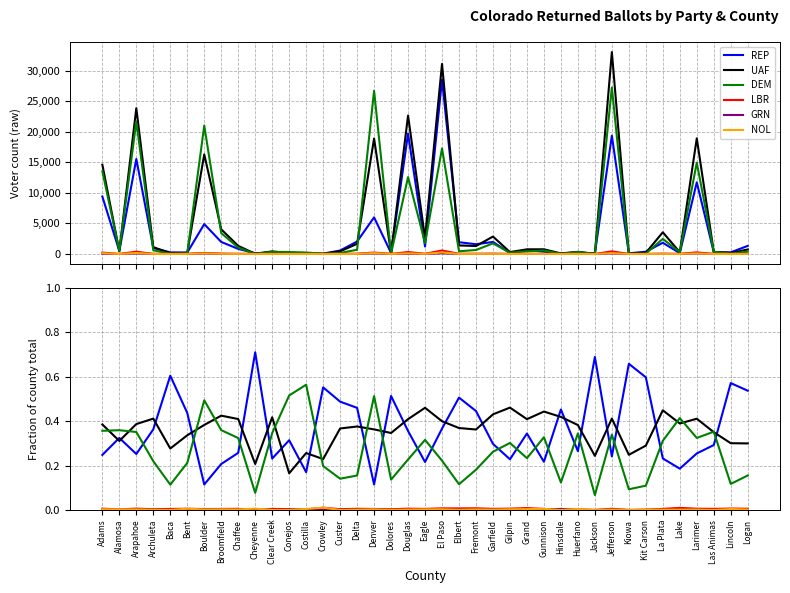

How many lines are shown in the chart?

6